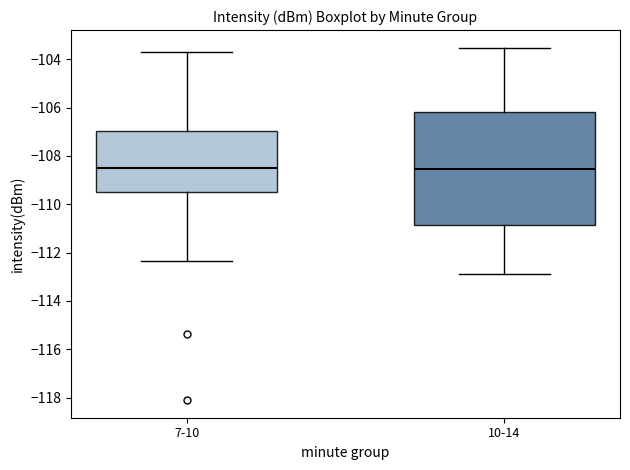

Which box is the tallest, from its lower edge to its upper edge?

10-14